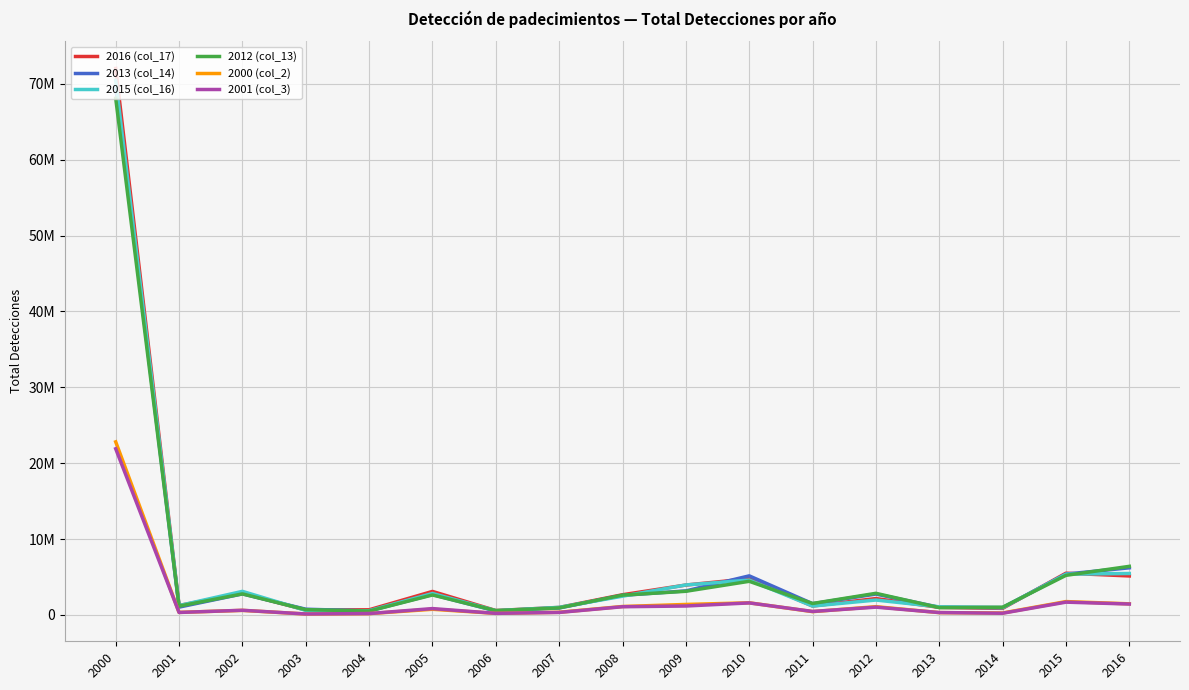

What is the value of the 2016 (col_17) point at the 15th from the left?

864088